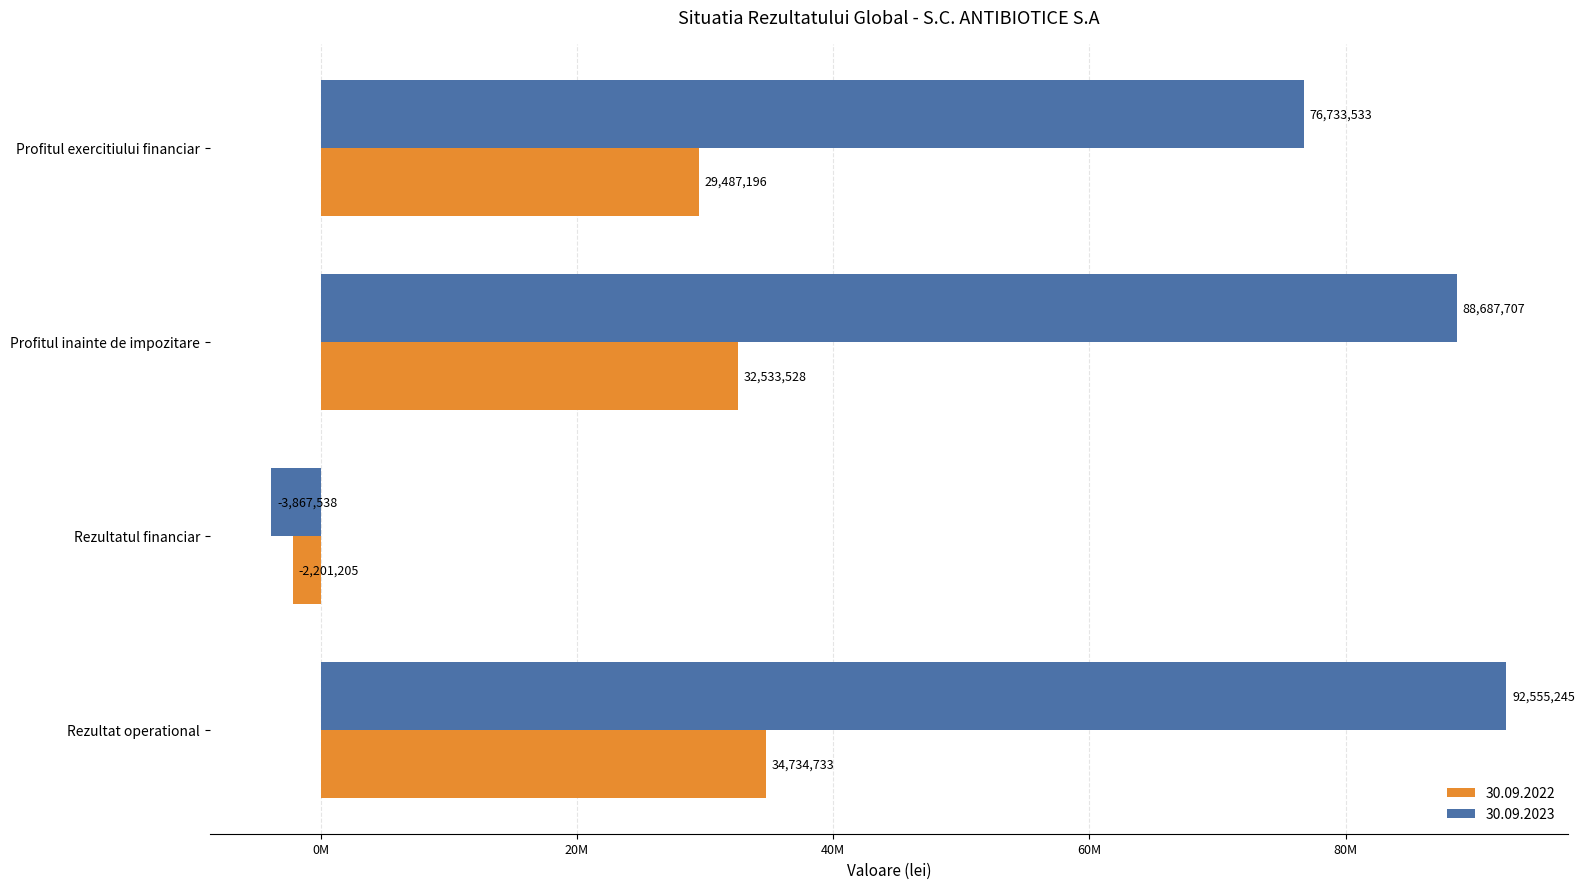

What is the value of the 30.09.2022 bar at the 4th from the left?

29487196